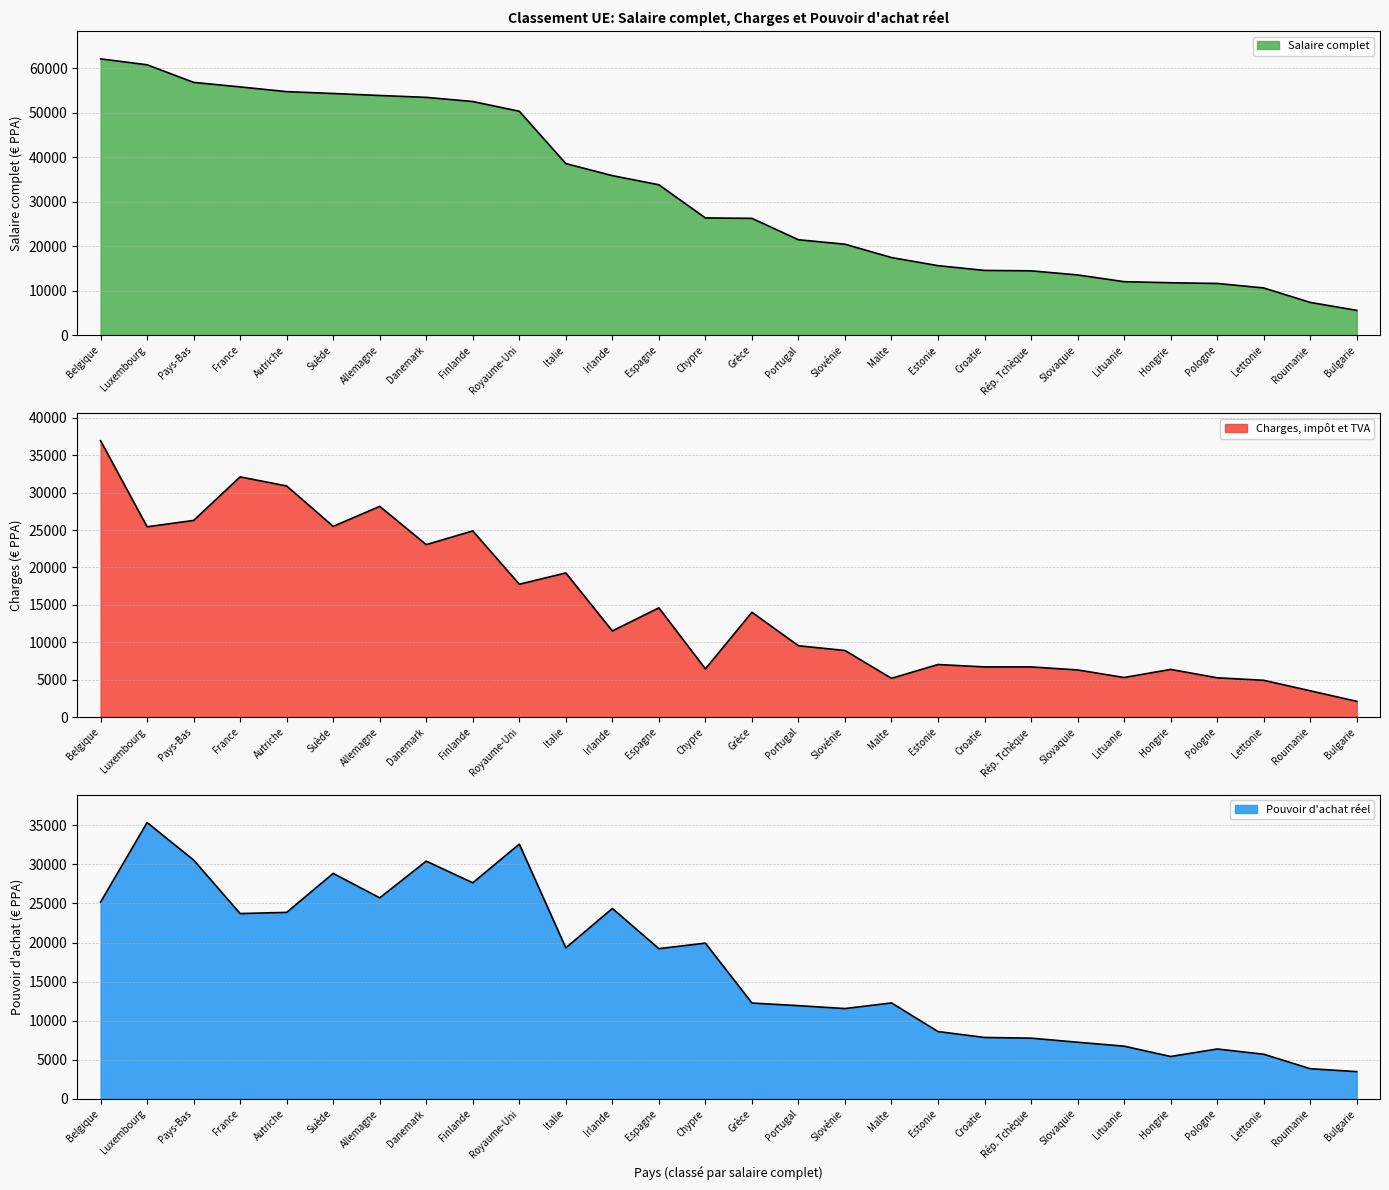

How many data points in Charges, impôt et TVA are less than 11505?

14